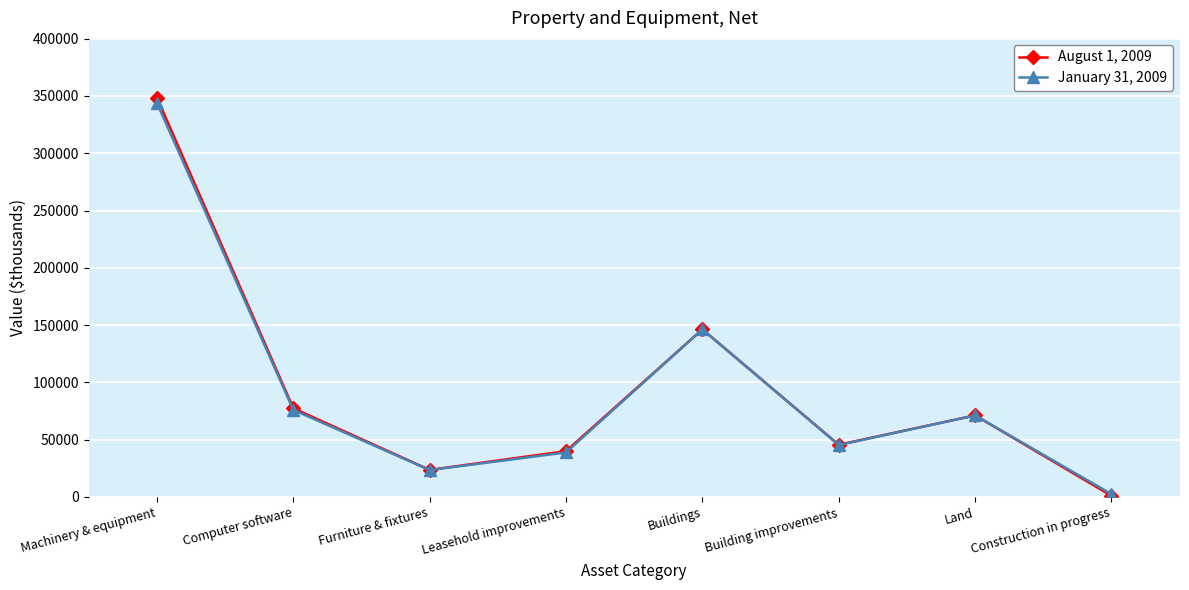

Which series has the widest spread of values?

August 1, 2009